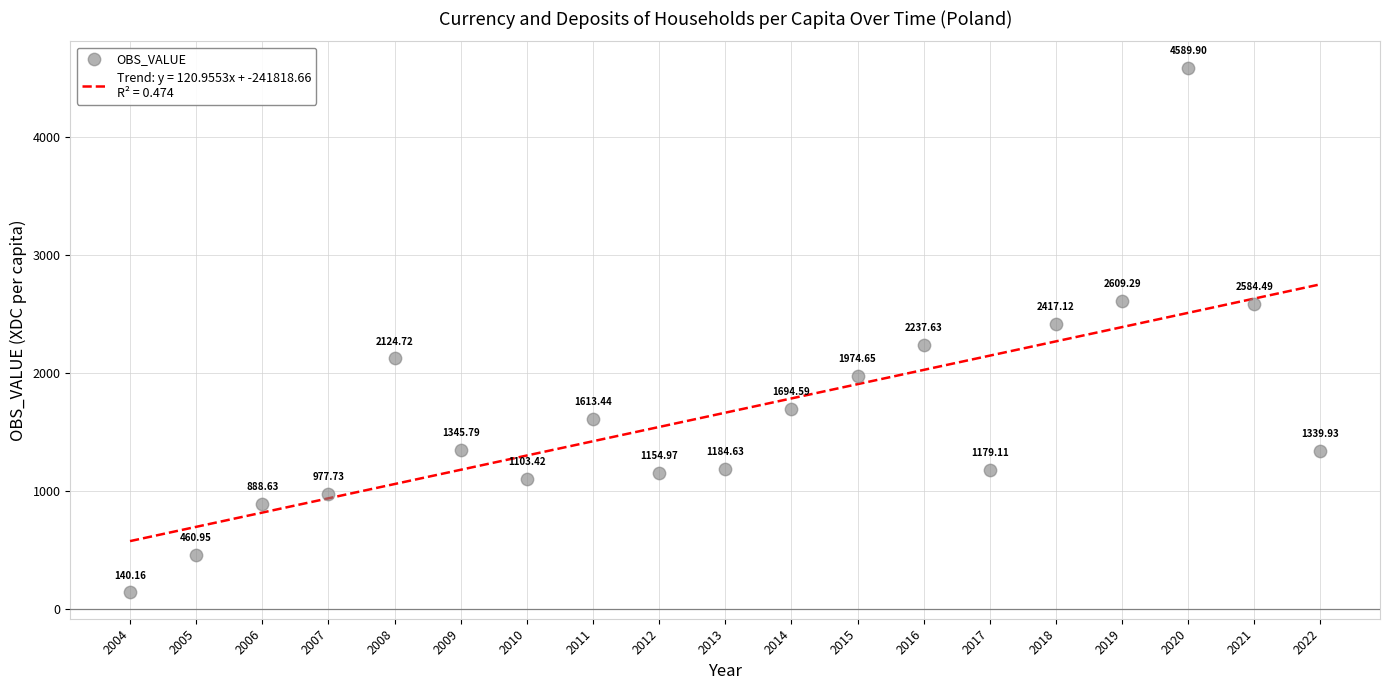

What is the ratio of the value at 2018 to the value at 2021?

0.9